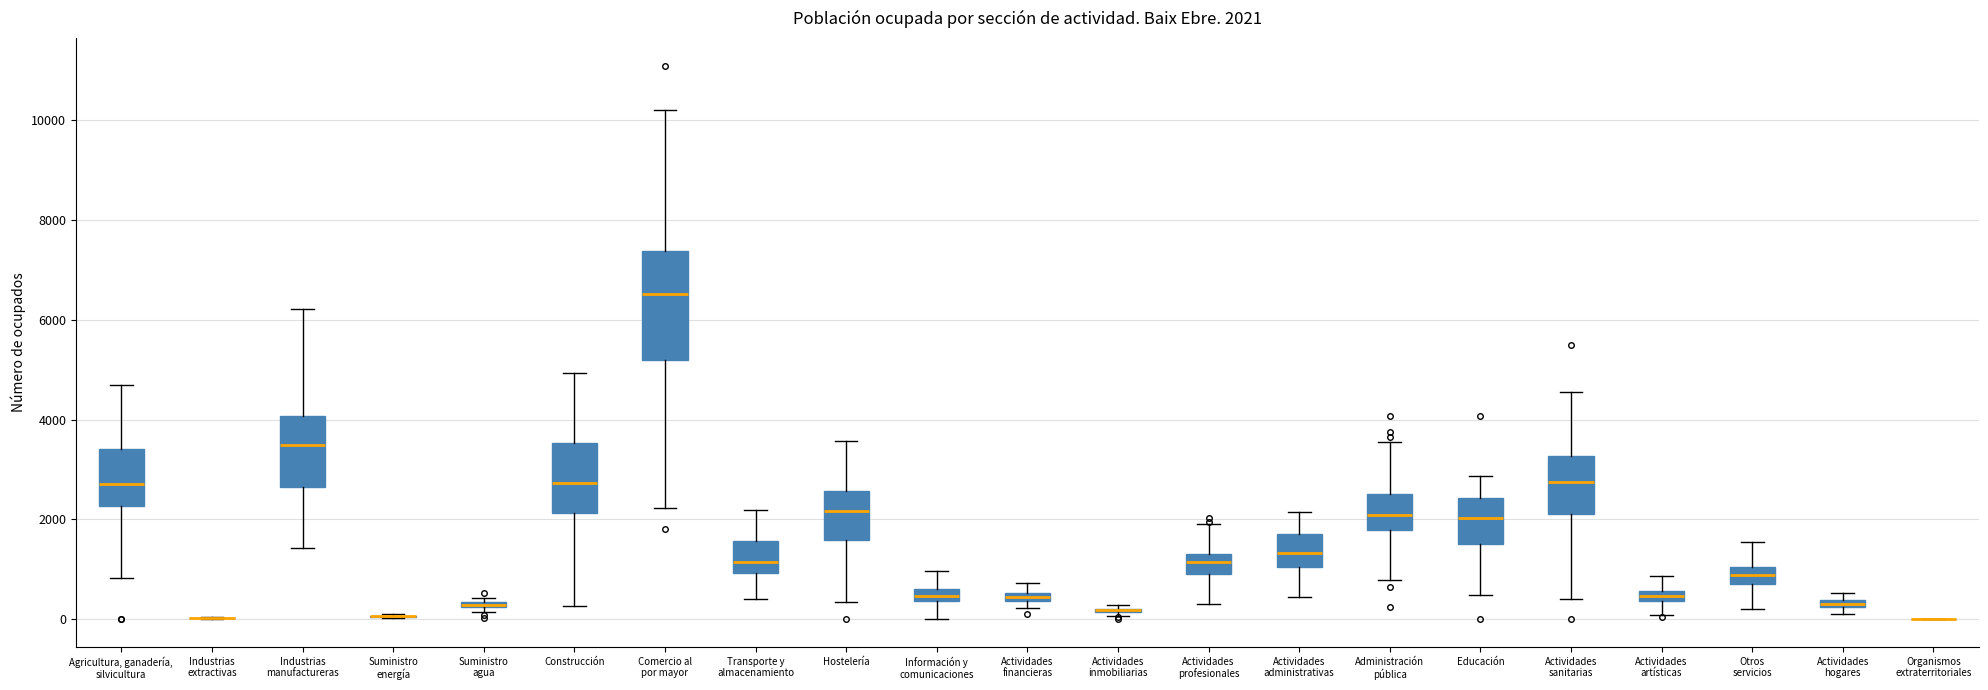

Which box is the tallest, from its lower edge to its upper edge?

Comercio al por mayor